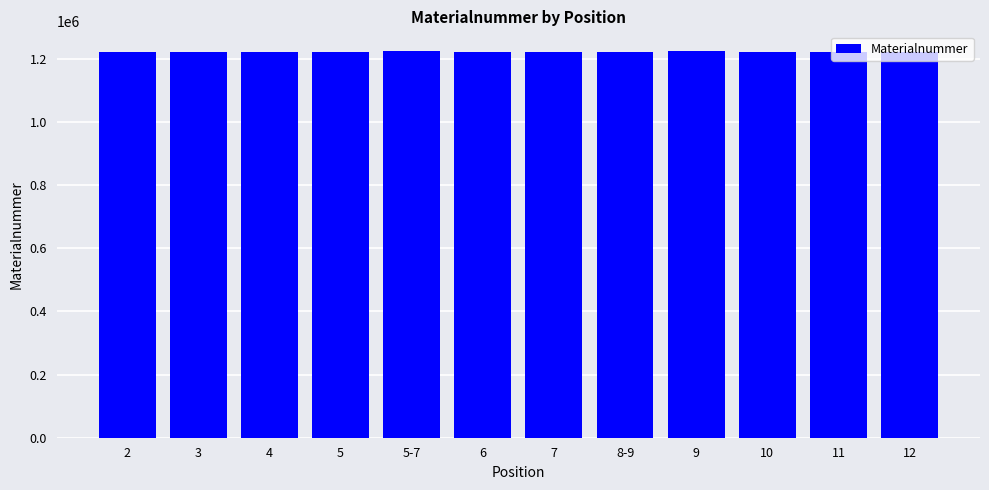

What is the value of the 5th bar from the left?

1225412